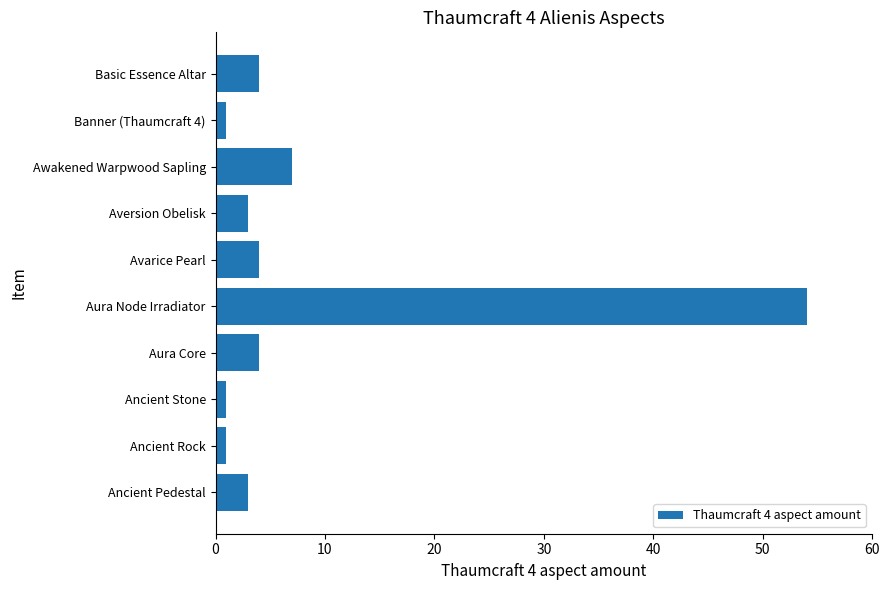

Count the number of categories in the chart.

10